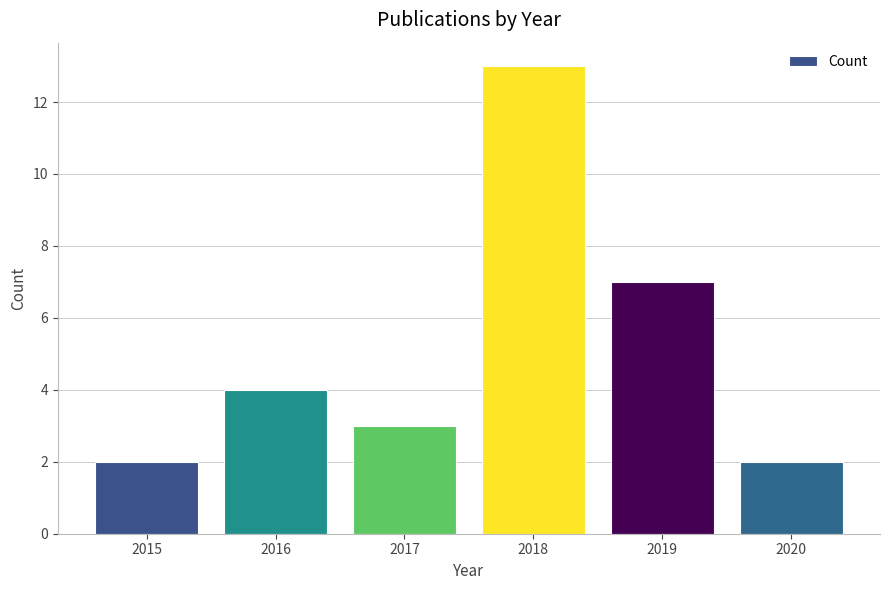

Reading right to left, extract all data points from this chart.

2020=2	2019=7	2018=13	2017=3	2016=4	2015=2